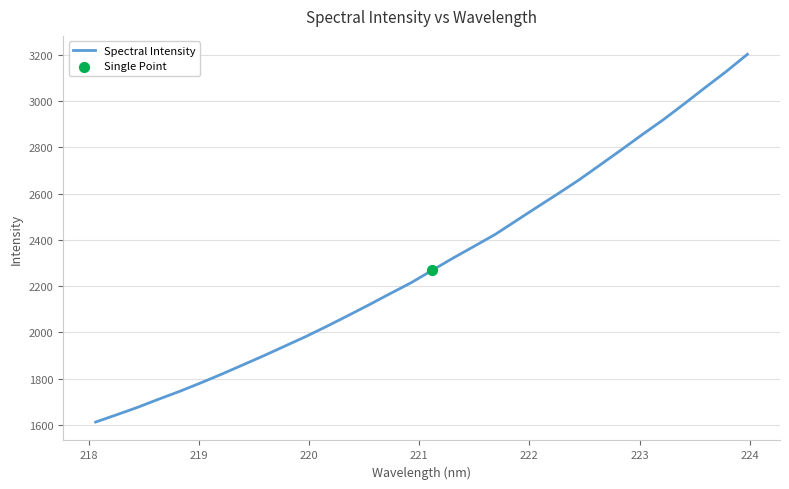

What is the difference between the maximum and minimum values?

1588.6